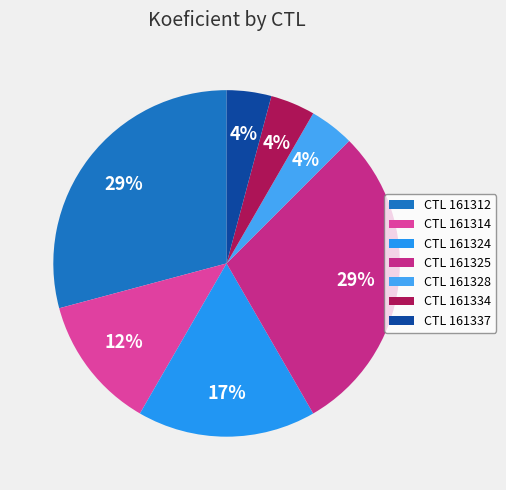

To the nearest percent, what is the difference between the largest and smallest slice percentages?

25%